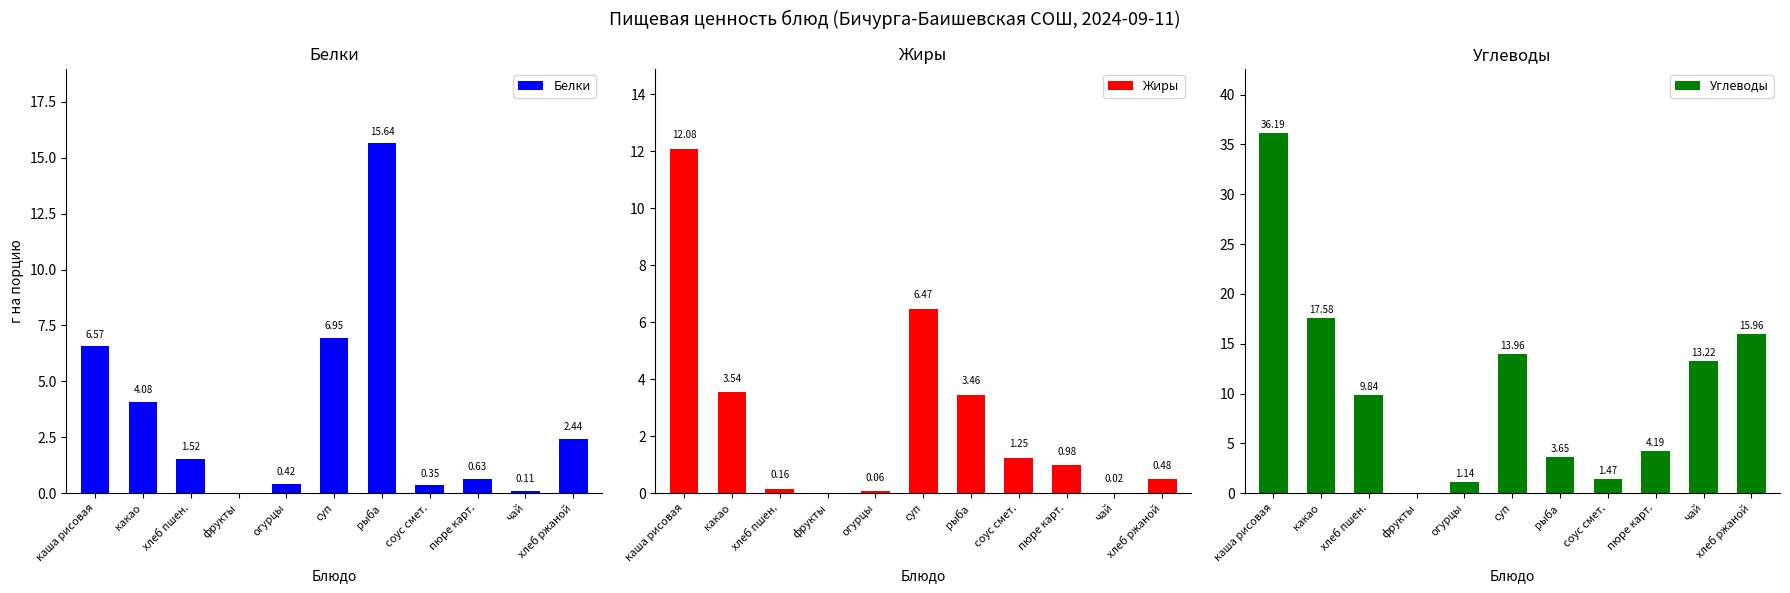

Where does the Белки series first go above 1?

каша рисовая